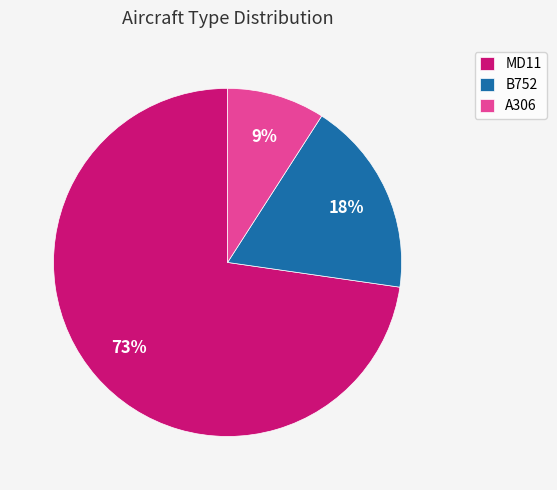

Is the sum of B752 and A306 greater than half?

No